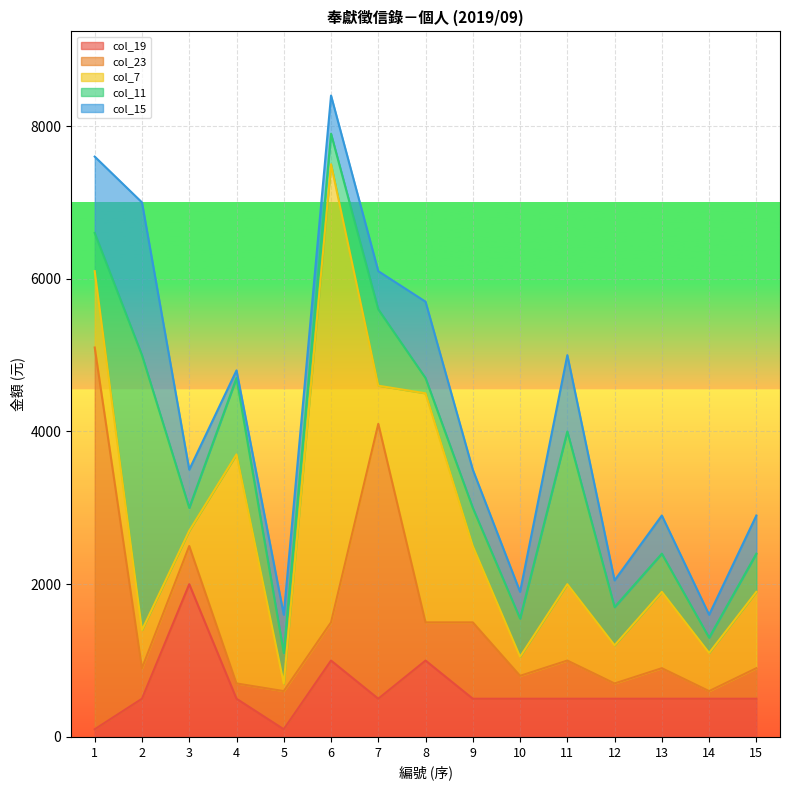

Which has a higher value, 1 or 11?

11